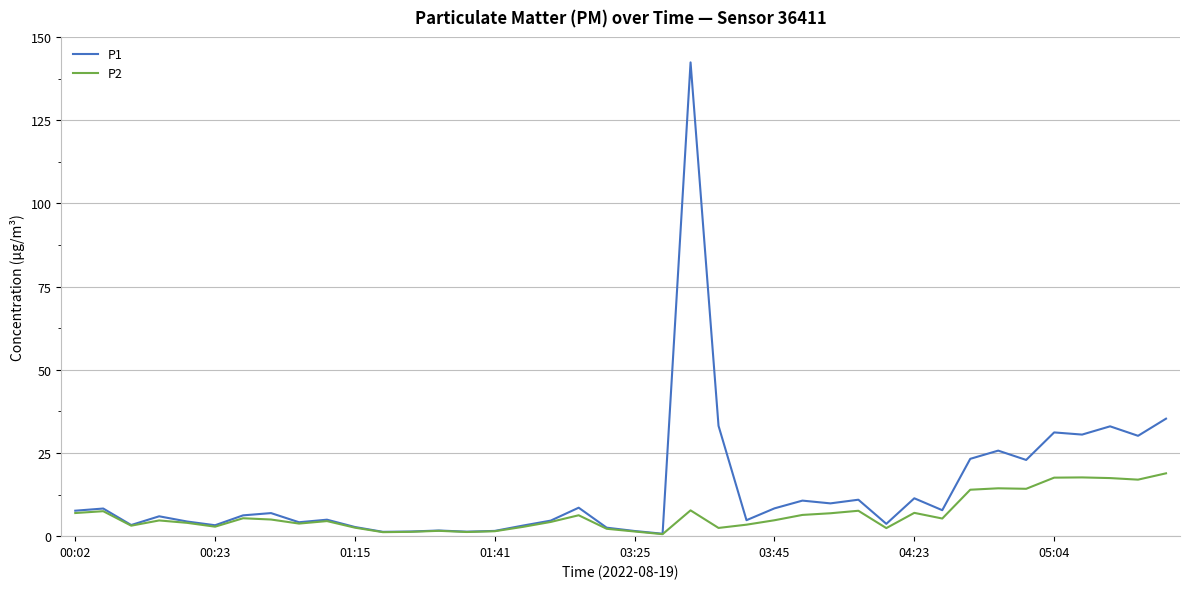

Which series has the largest total across all categories?

P1